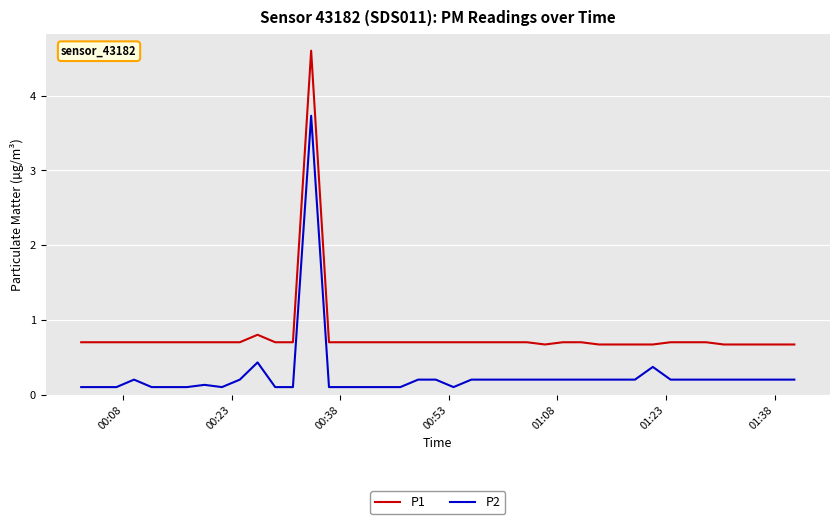

Which series has the largest total across all categories?

P1